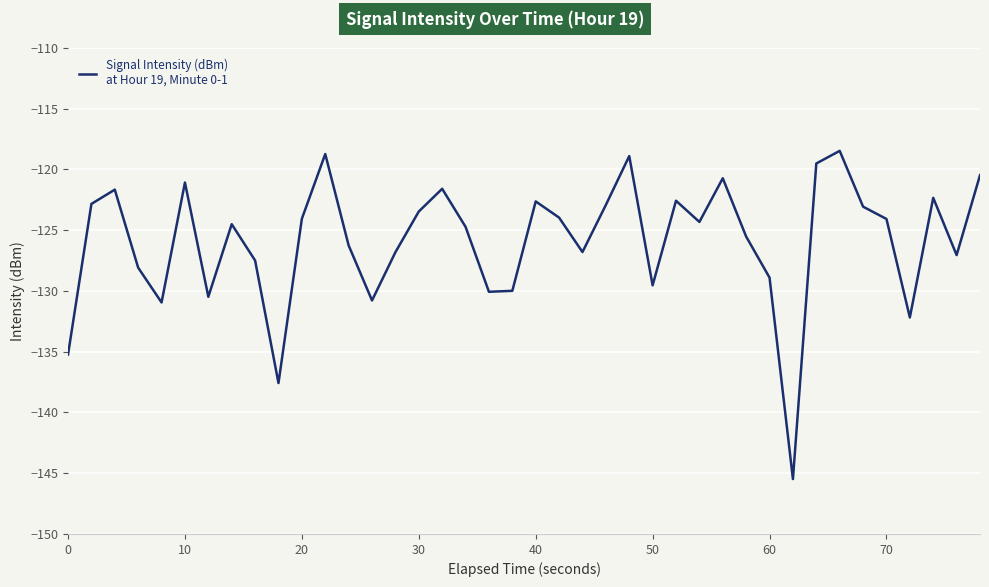

True or false: there are more than 1 points higher than both neighbors.

True